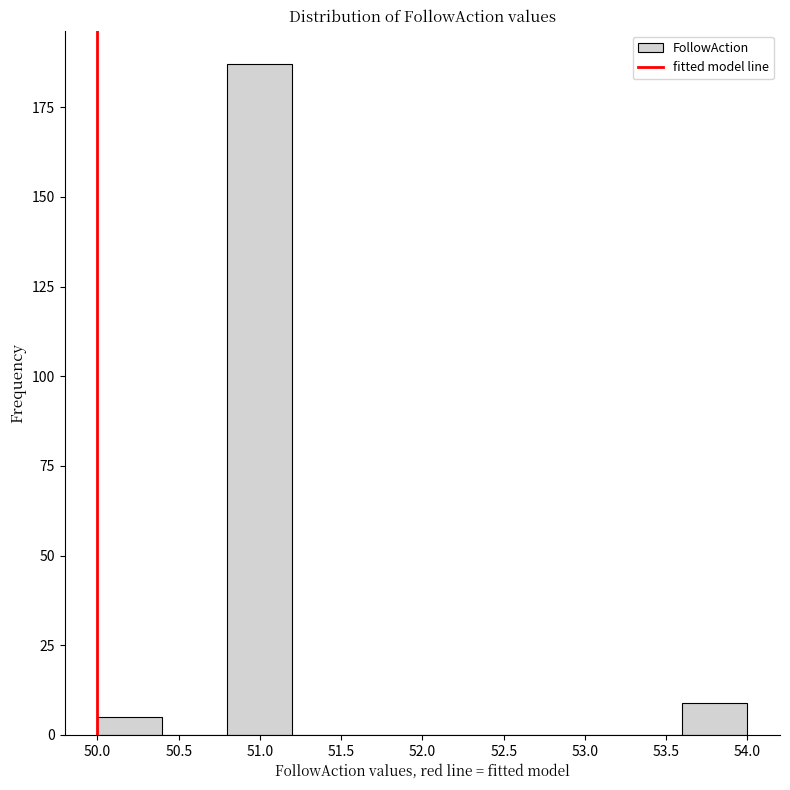

How tall is the bar that spans 50.0 to 50.4 on the x-axis? The values are not printed on the chart, so give them approximately, as read against the axis.

5